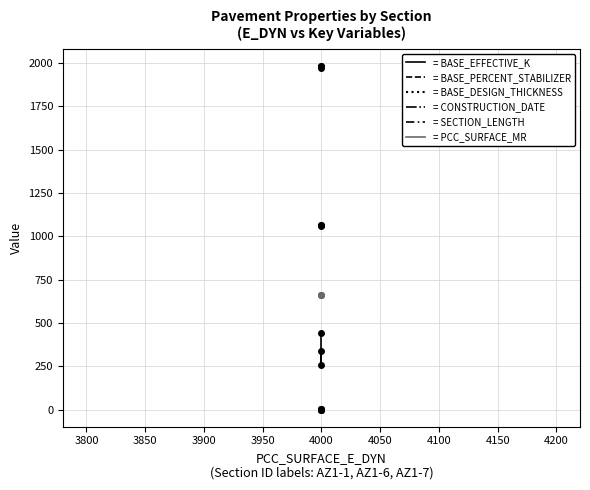

What is the average value of the PCC_SURFACE_MR series?

662.0